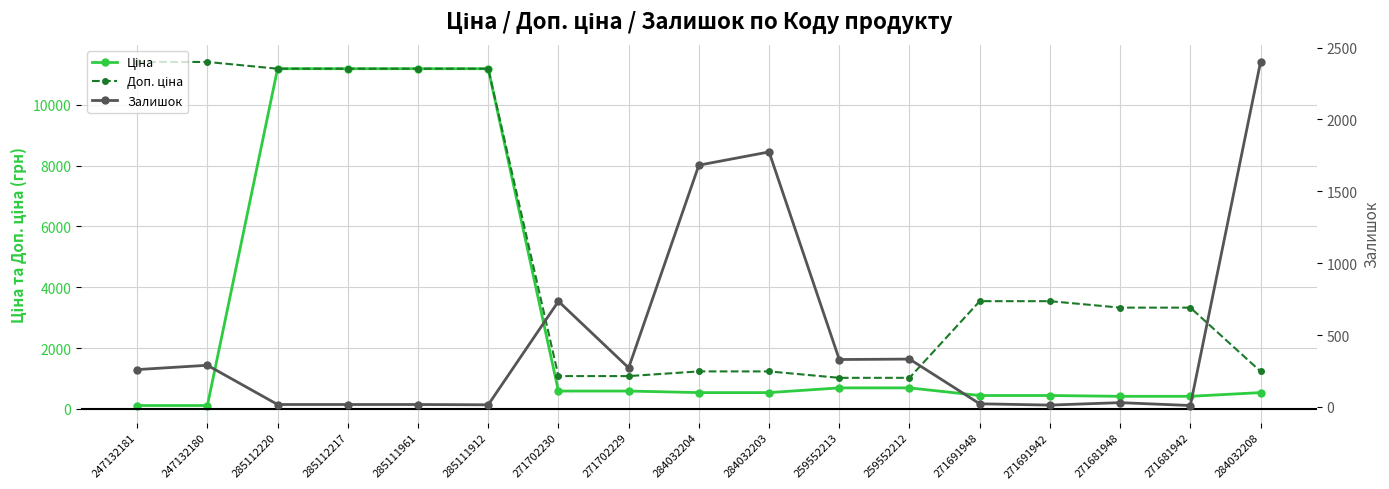

Which series has the widest spread of values?

Ціна